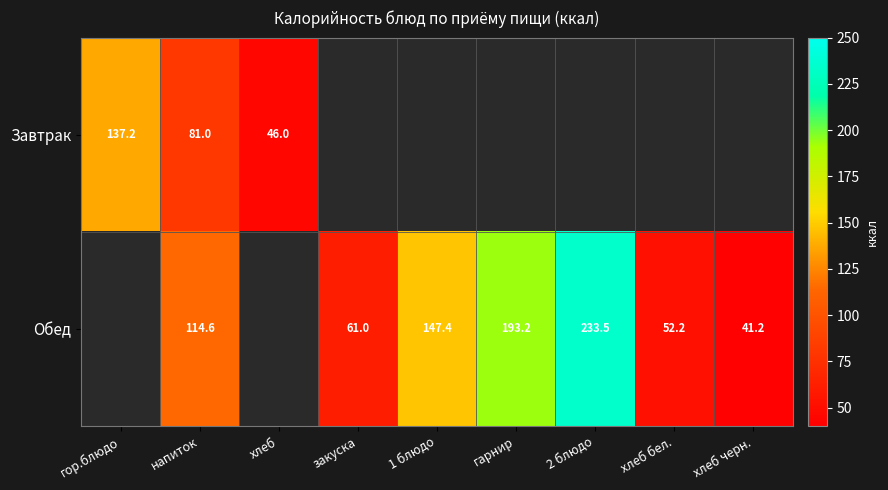

List the labels in order of Завтрак value, largest first.

гор.блюдо, напиток, хлеб, закуска, 1 блюдо, гарнир, 2 блюдо, хлеб бел., хлеб черн.